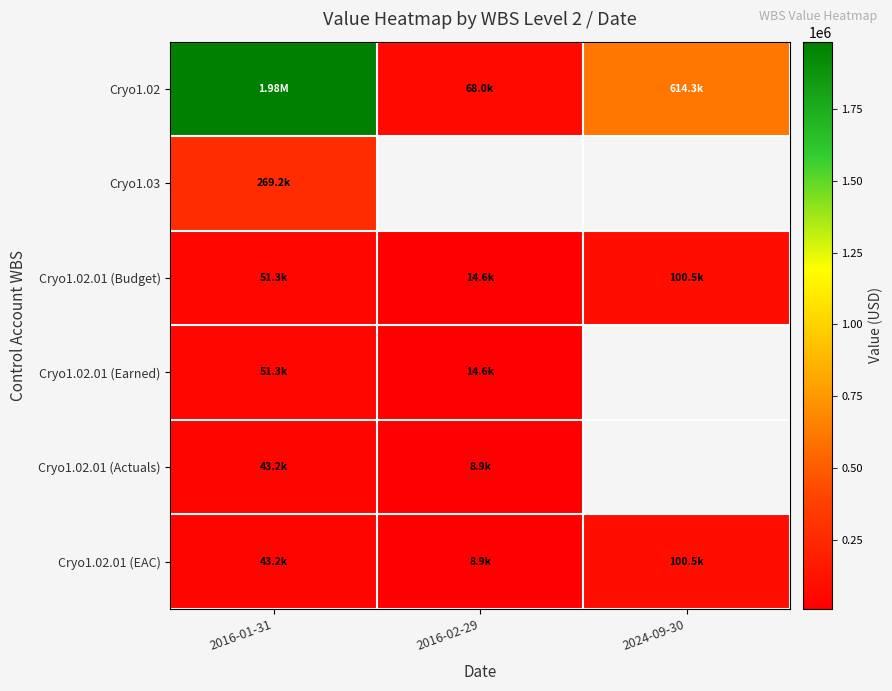

Which has a higher value, 2024-09-30 or 2016-01-31?

2016-01-31